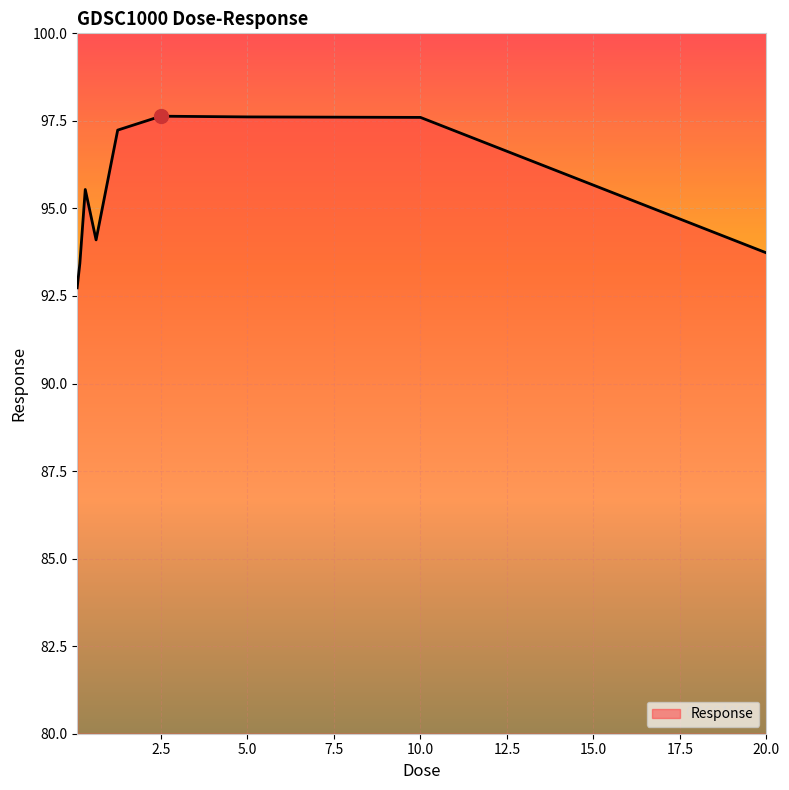

What is the smallest value displayed?

92.7